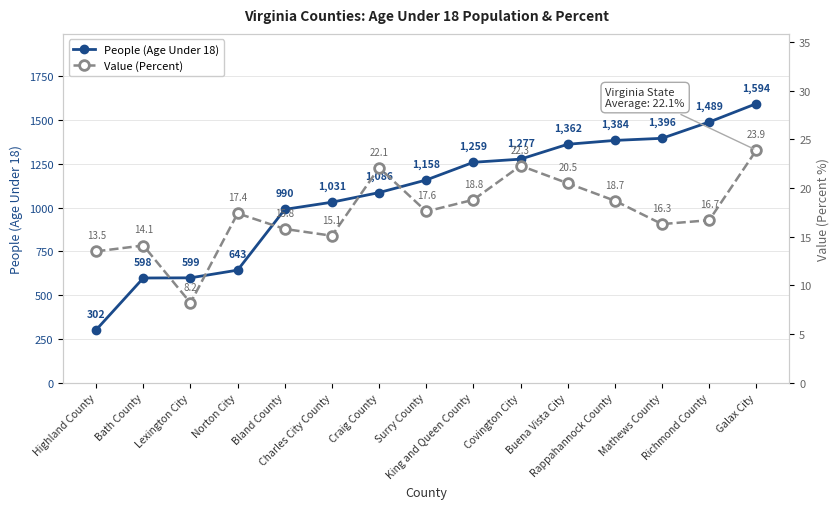

What is the minimum value shown in the chart?

8.2